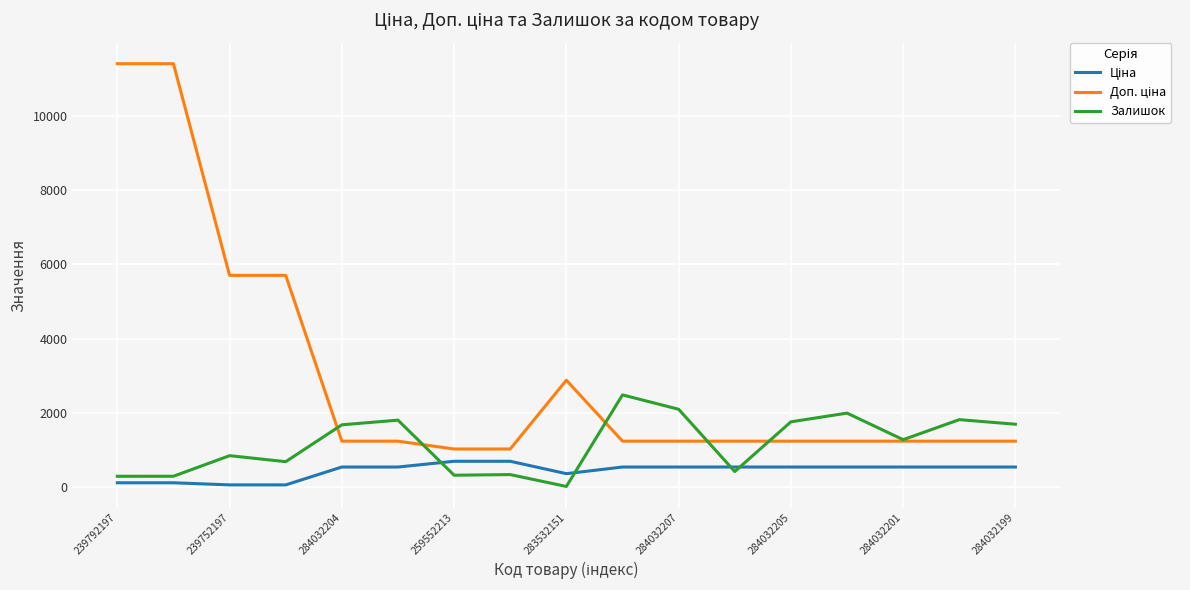

What is the greatest value displayed?

11410.0